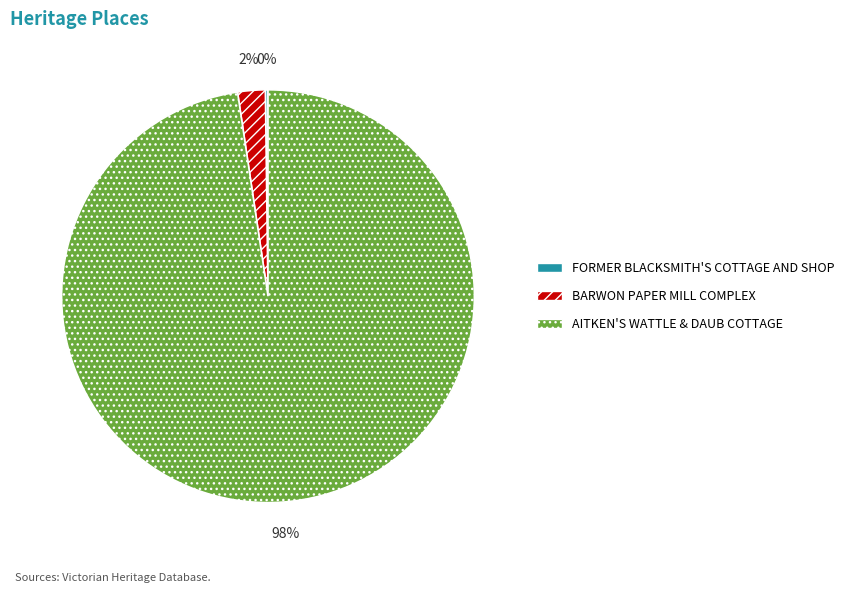

Combined, do BARWON PAPER MILL COMPLEX and AITKEN'S WATTLE & DAUB COTTAGE account for over 50%?

Yes